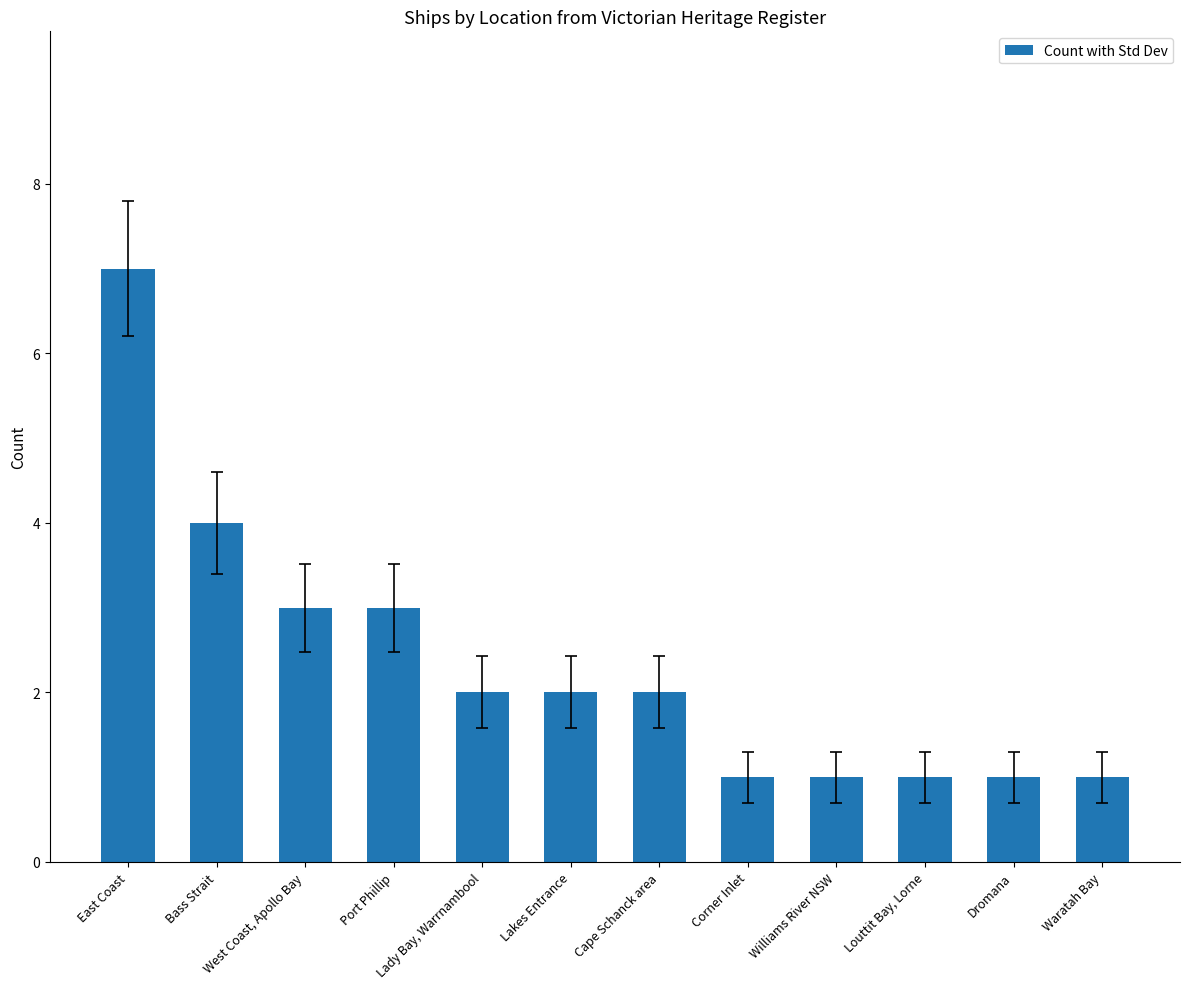

How many bars are there in total?

12